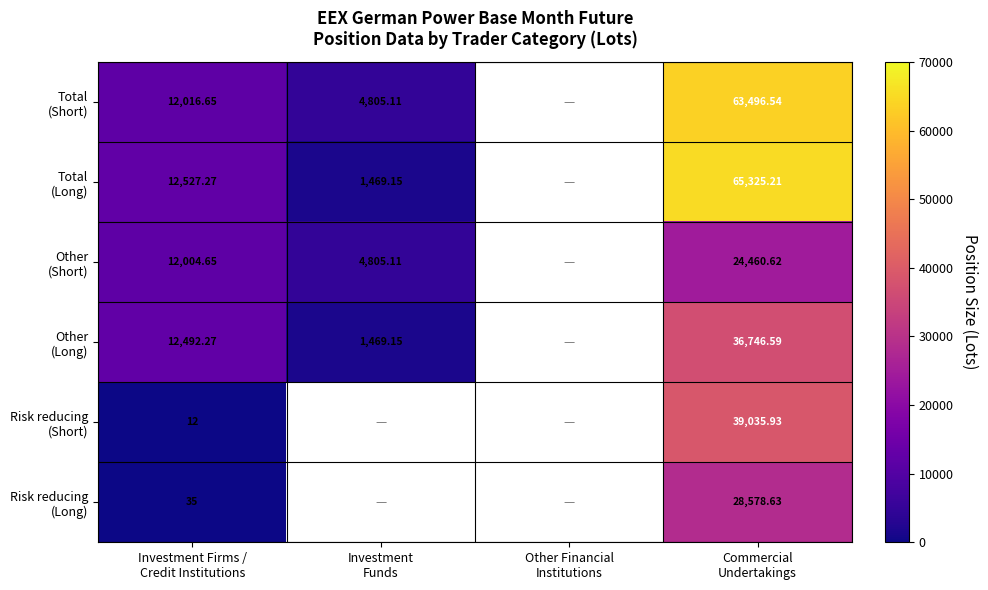

At which category is the sum across all series the highest?

Commercial
Undertakings